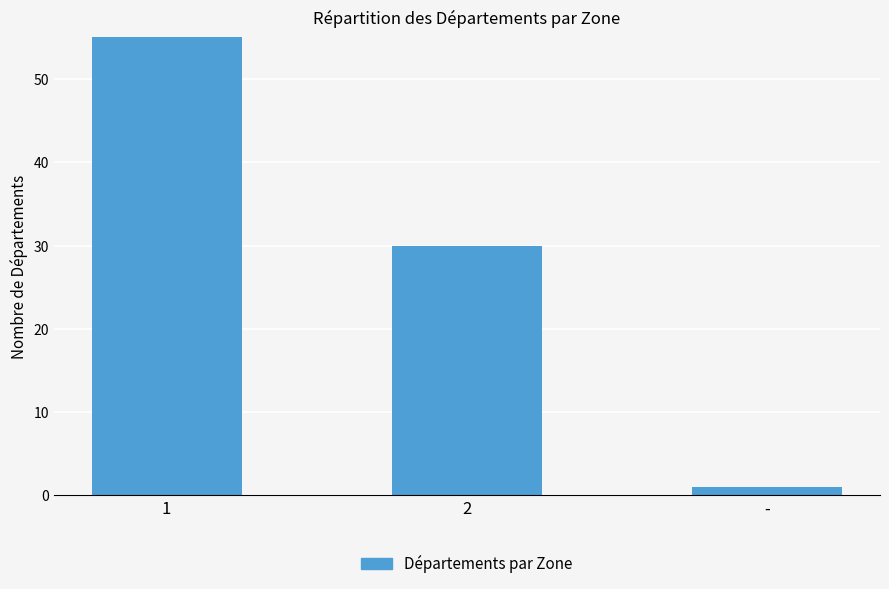

List the labels in order of value, smallest first.

-, 2, 1